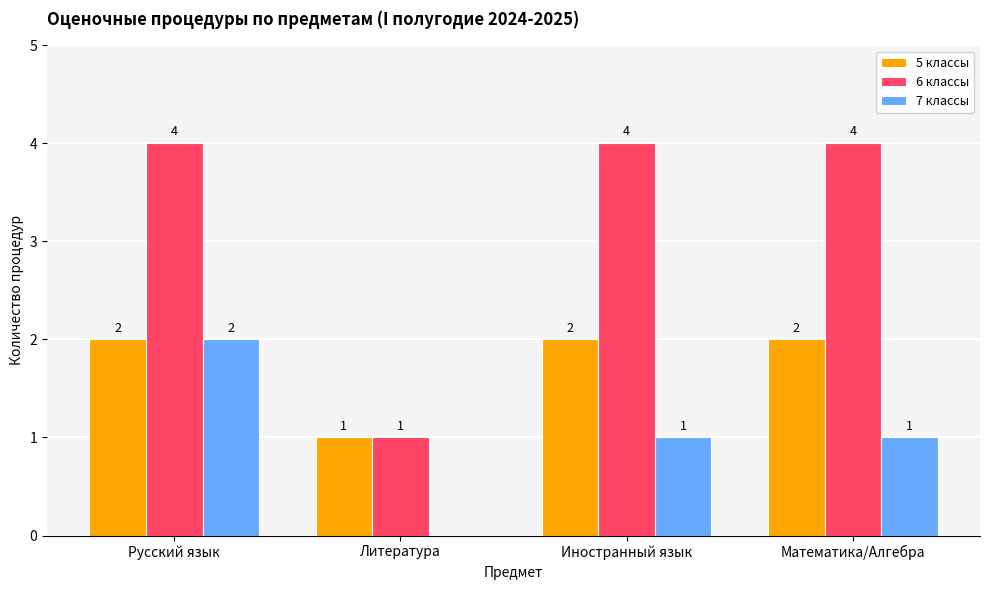

Between Русский язык and Иностранный язык, which series saw the biggest shift?

7 классы